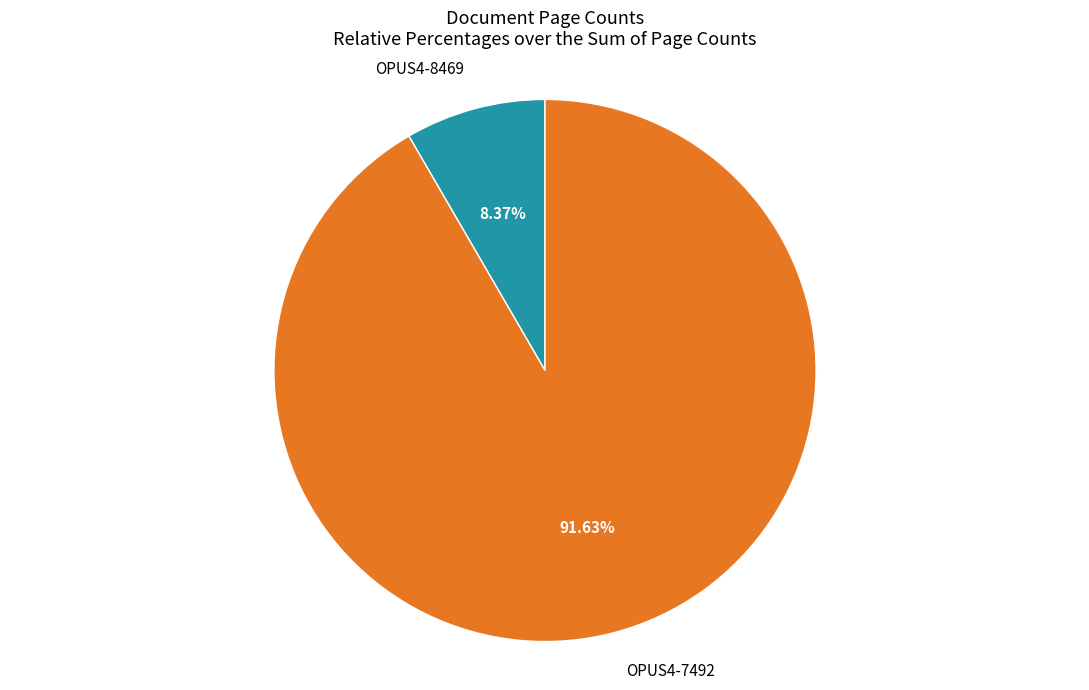

Is there any slice that represents more than half of the pie?

Yes